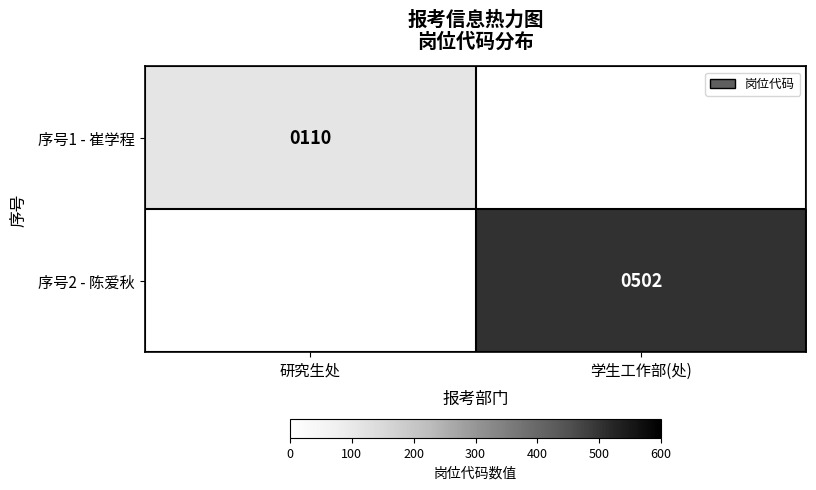

Is the value of 序号1 - 崔学程 at 研究生处 greater than the value of 序号2 - 陈爱秋 at 学生工作部(处)?

No